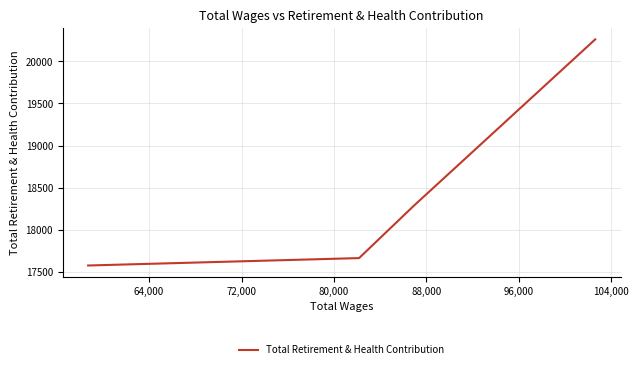

What is the difference between the maximum and second lowest values?

2597